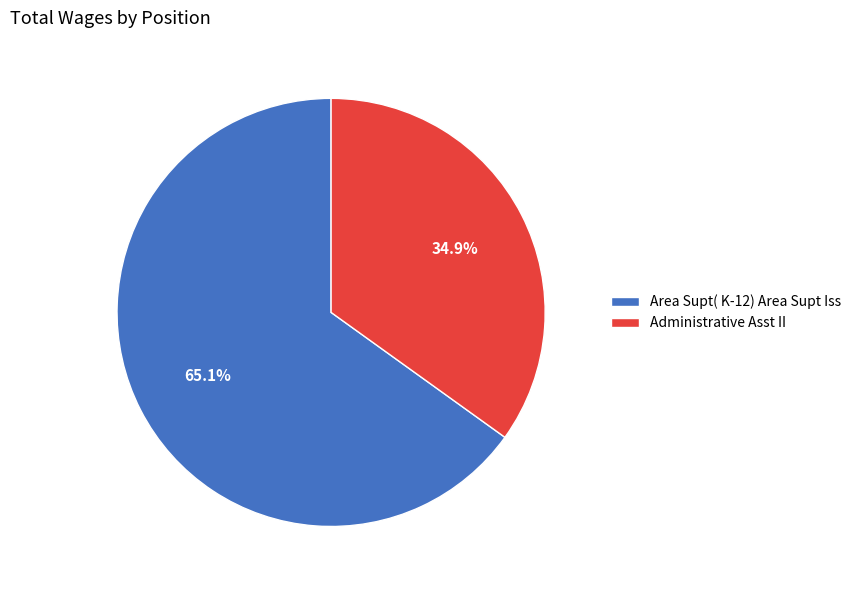

How many slices are in this pie chart?

2